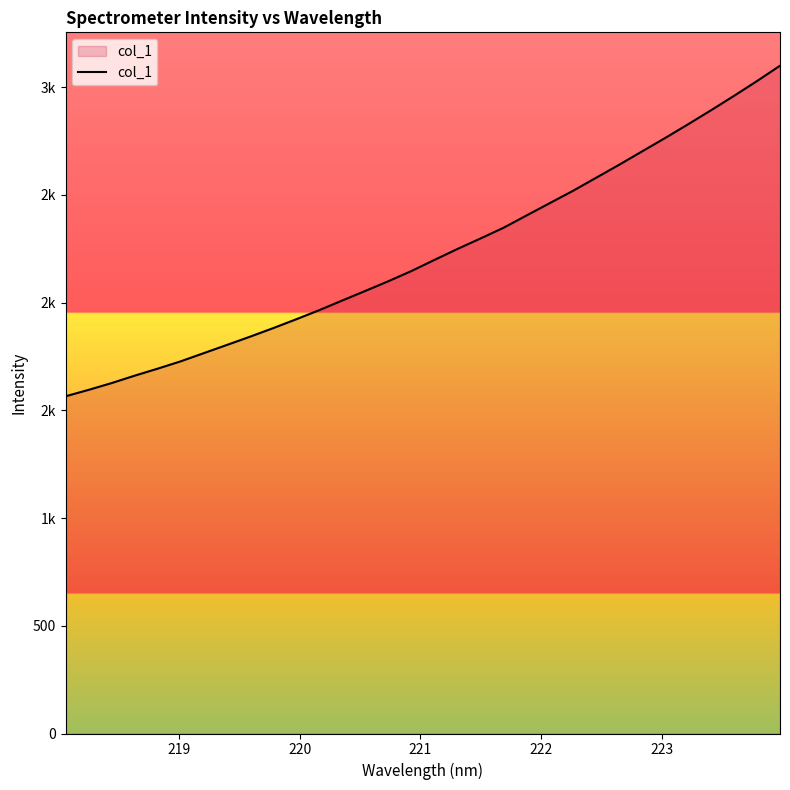

True or false: the data has more than 2 interior local peaks.

False